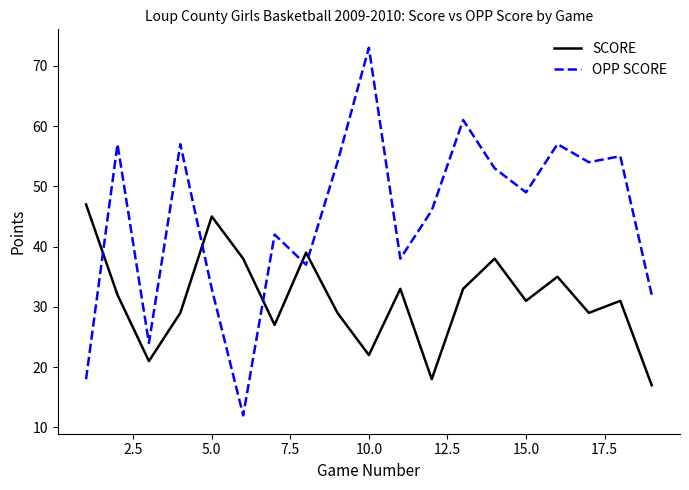

Which series has the largest total across all categories?

OPP SCORE